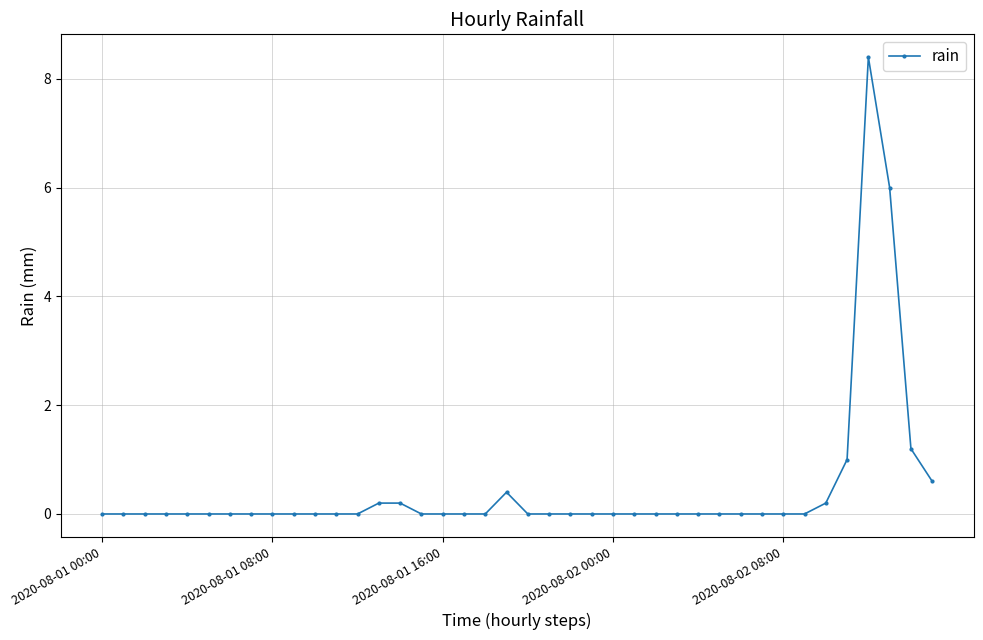

What is the sum of all values?

18.2